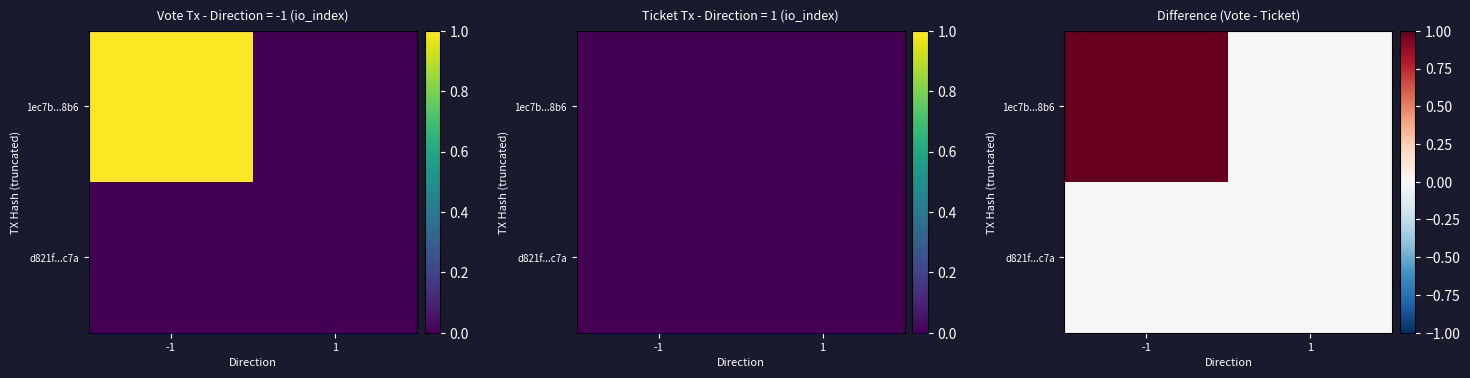

Which category has the highest value in the 1ec7b...8b6 series?

-1